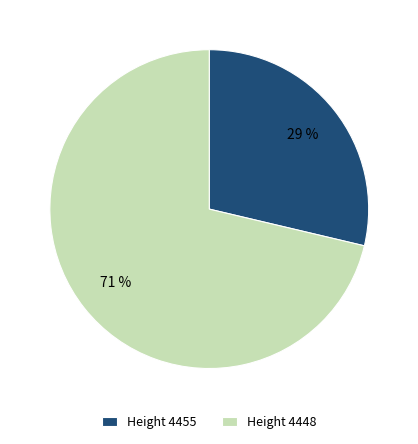

Between Height 4448 and Height 4455, which is larger?

Height 4448